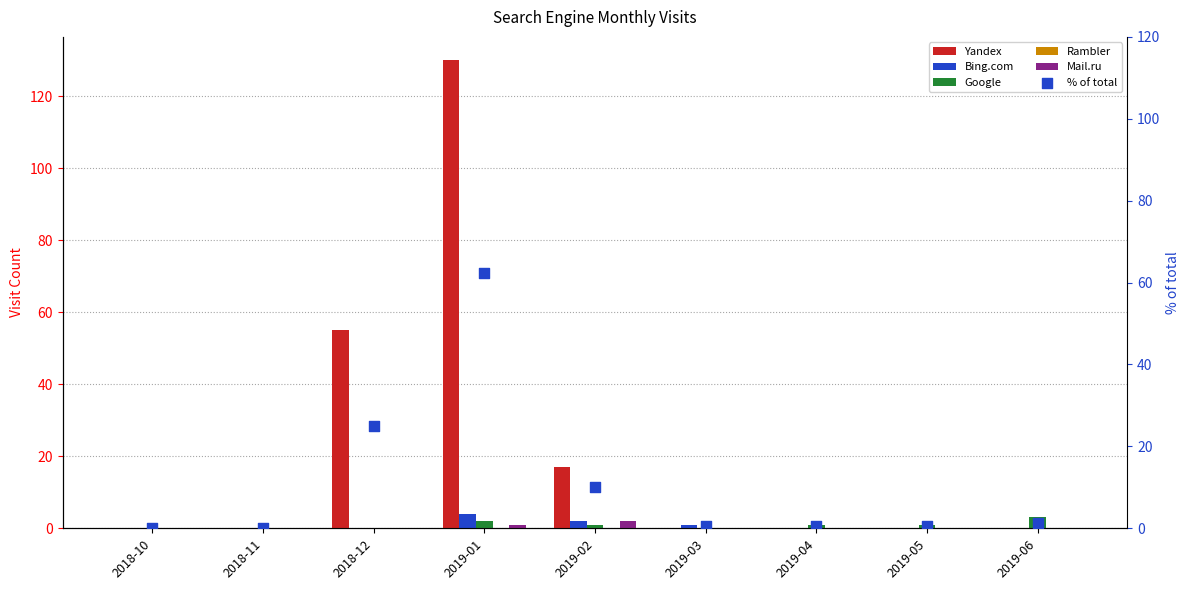

What are all the series names shown in the legend?

Yandex, Bing.com, Google, Rambler, Mail.ru, % of total